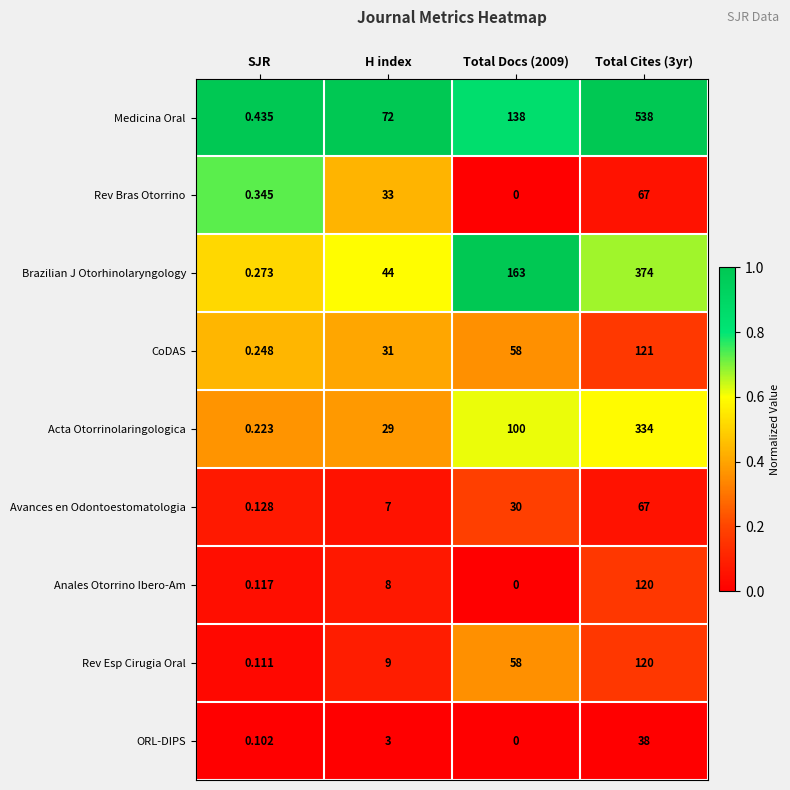

Which series has the largest total across all categories?

Medicina Oral